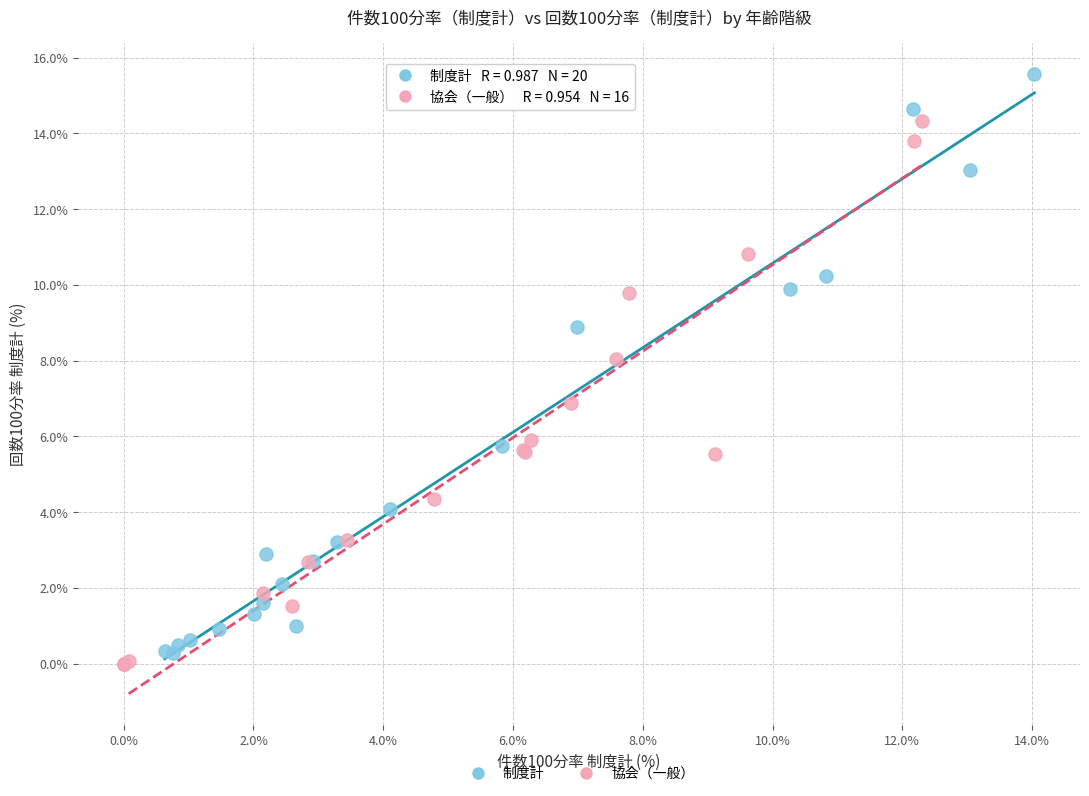

Which series reaches the maximum Y coordinate?

制度計